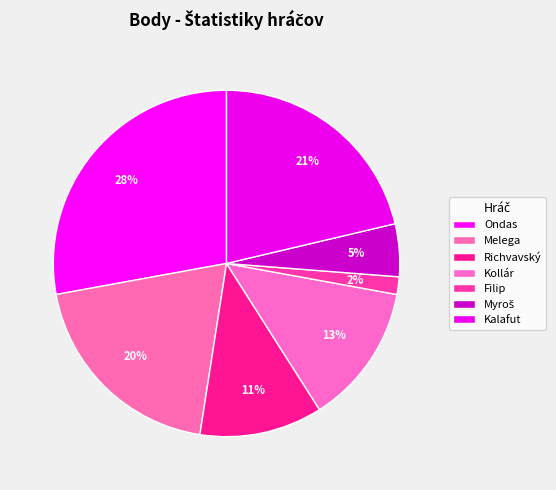

Does Filip represent more than half of the total?

No